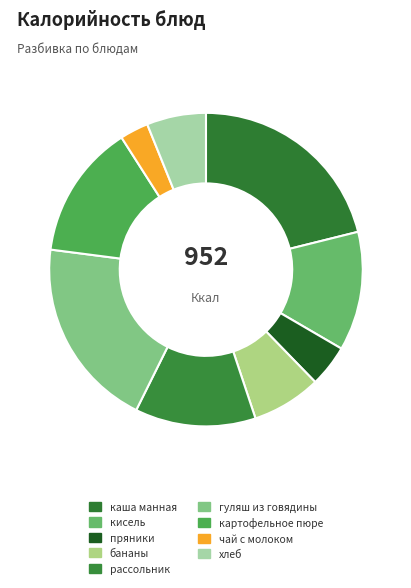

Is рассольник the majority of the pie?

No